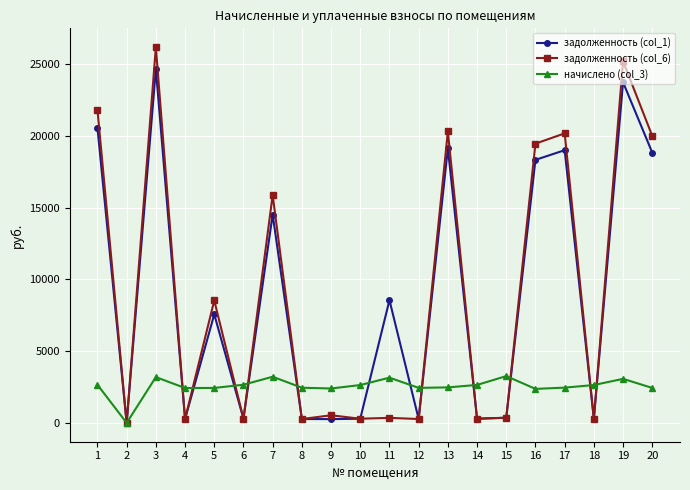

What is the difference between the maximum and second lowest values in the начислено (col_3) series?

890.5